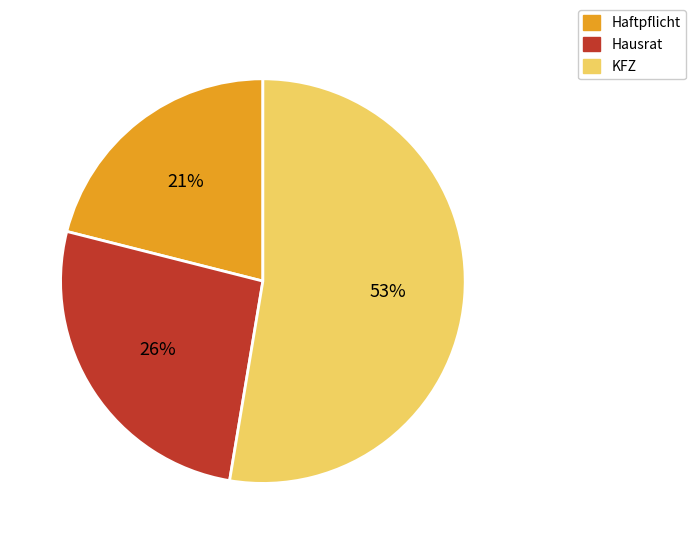

Count the number of slices in the pie.

3